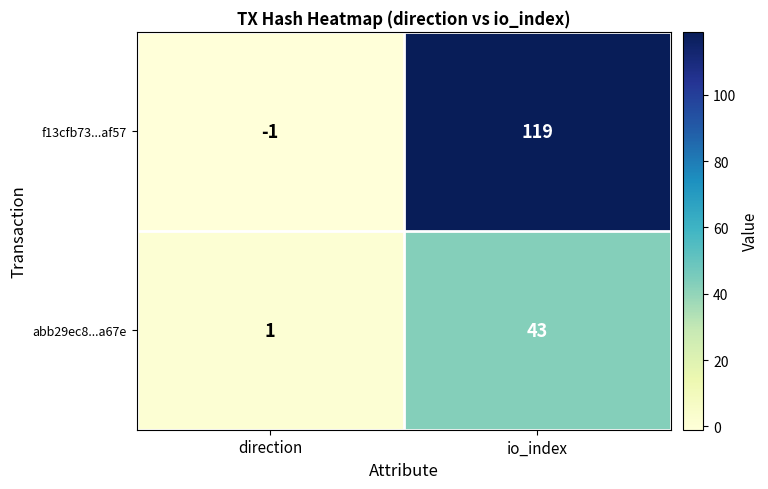

List the series in order of their overall mean, highest first.

f13cfb73...af57, abb29ec8...a67e